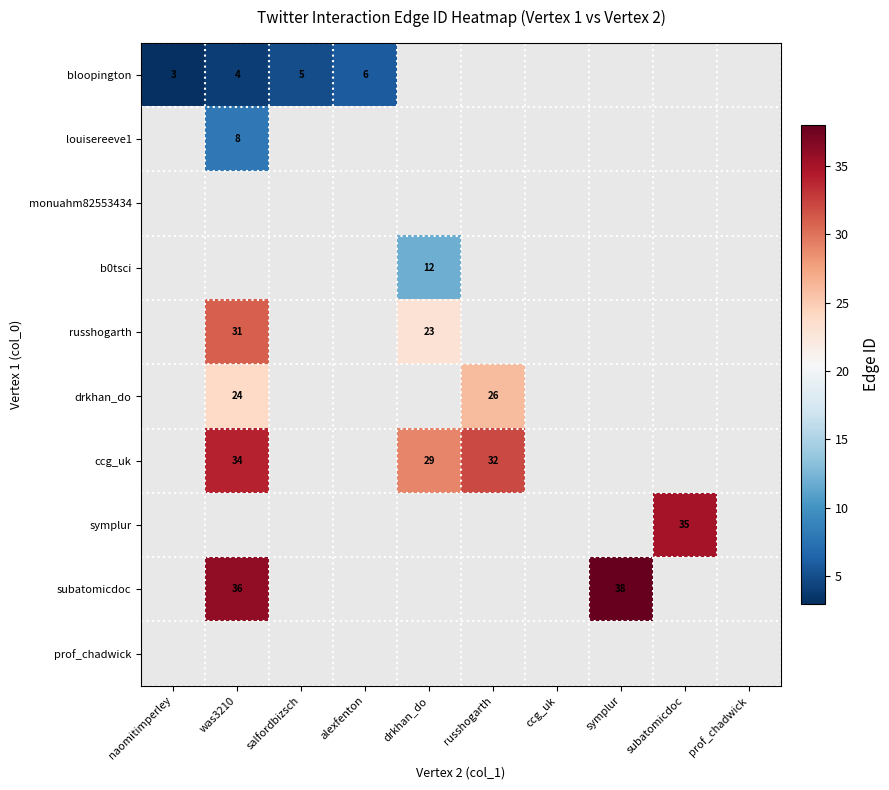

The symplur series shows 35 at subatomicdoc. True or false?

True